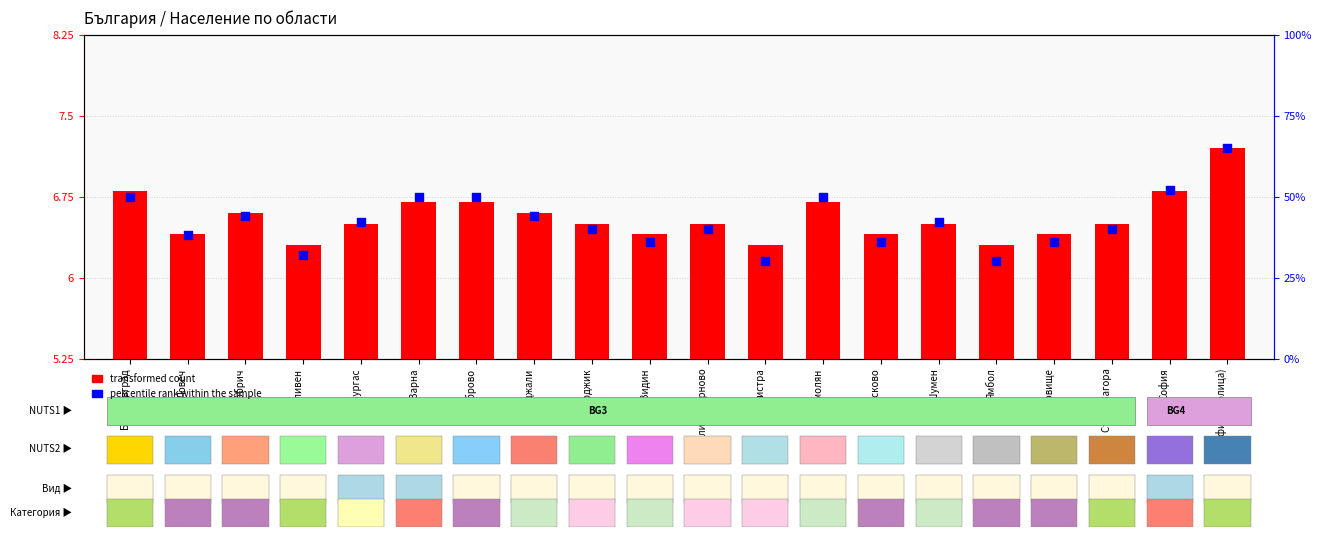

Which series has the widest spread of Y values?

percentile rank within the sample